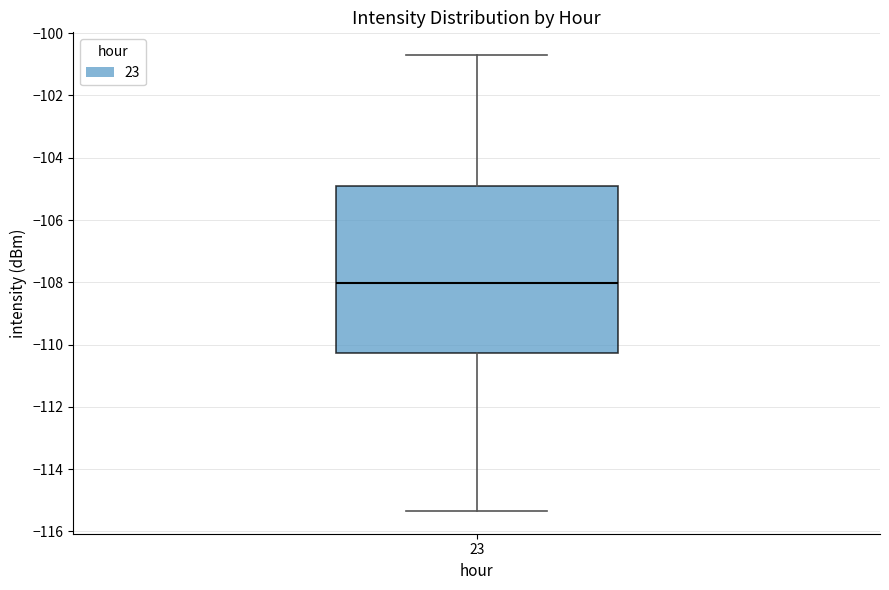

Read this box plot against the y-axis: the position of the median line, the range covered by the box, and the ends of both whiskers. The values are not printed on the chart, so give them approximately, as read against the axis.

median -108.0, box -110.2 to -105.0, whiskers -115.4 to -100.8